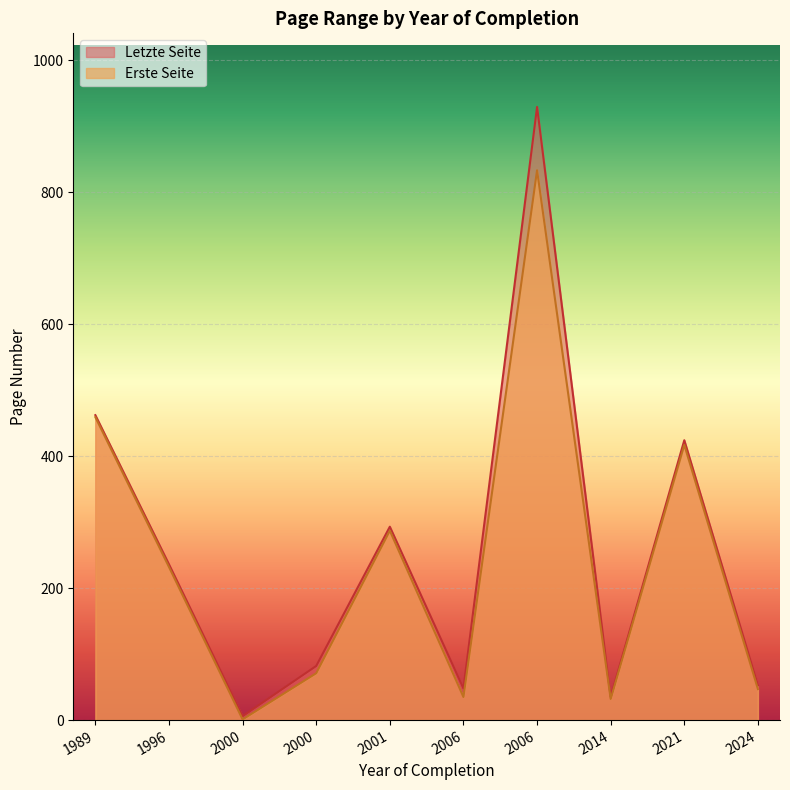

Which series has the widest spread of values?

Letzte Seite